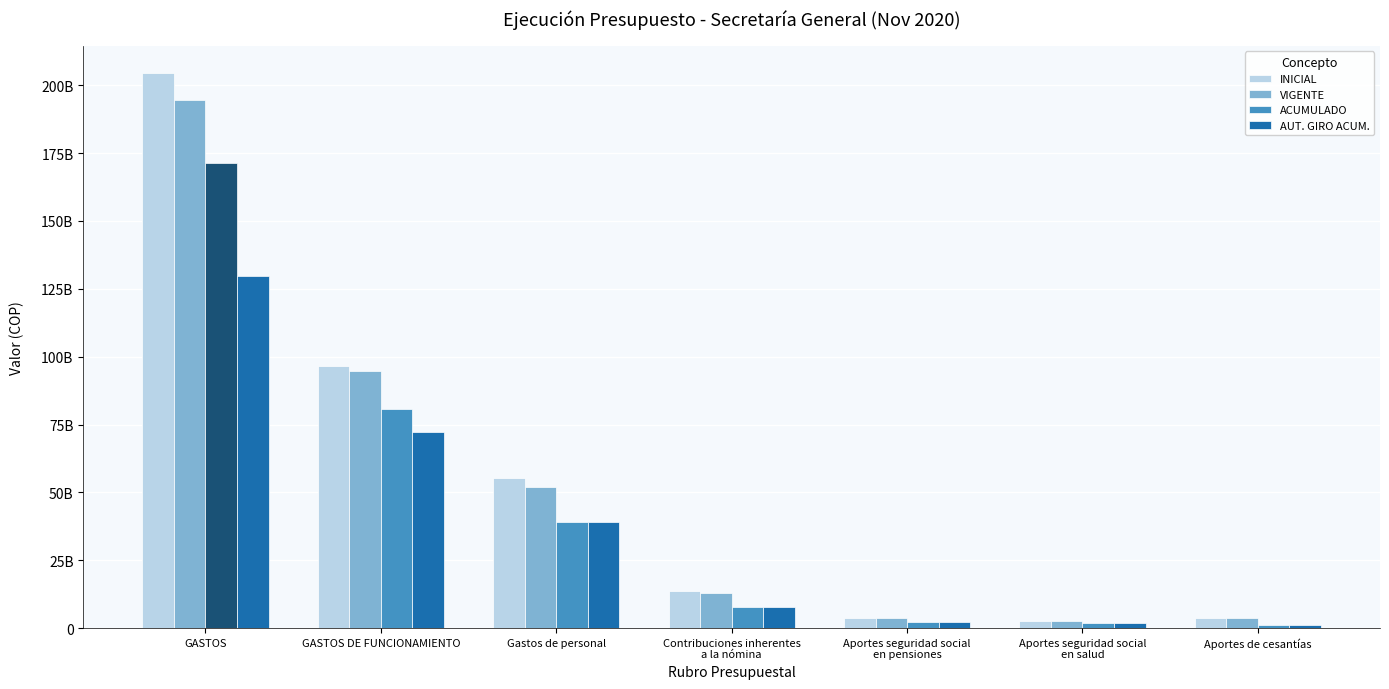

Which series has the widest spread of values?

INICIAL